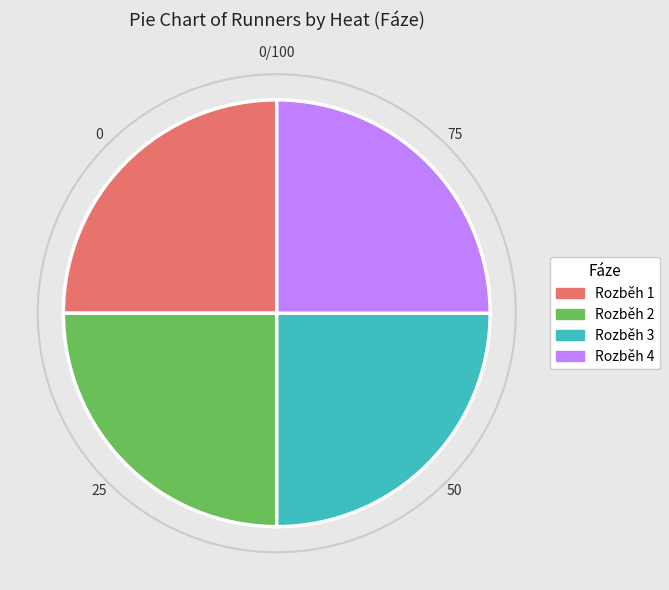

Does Rozběh 4 represent more than half of the total?

No